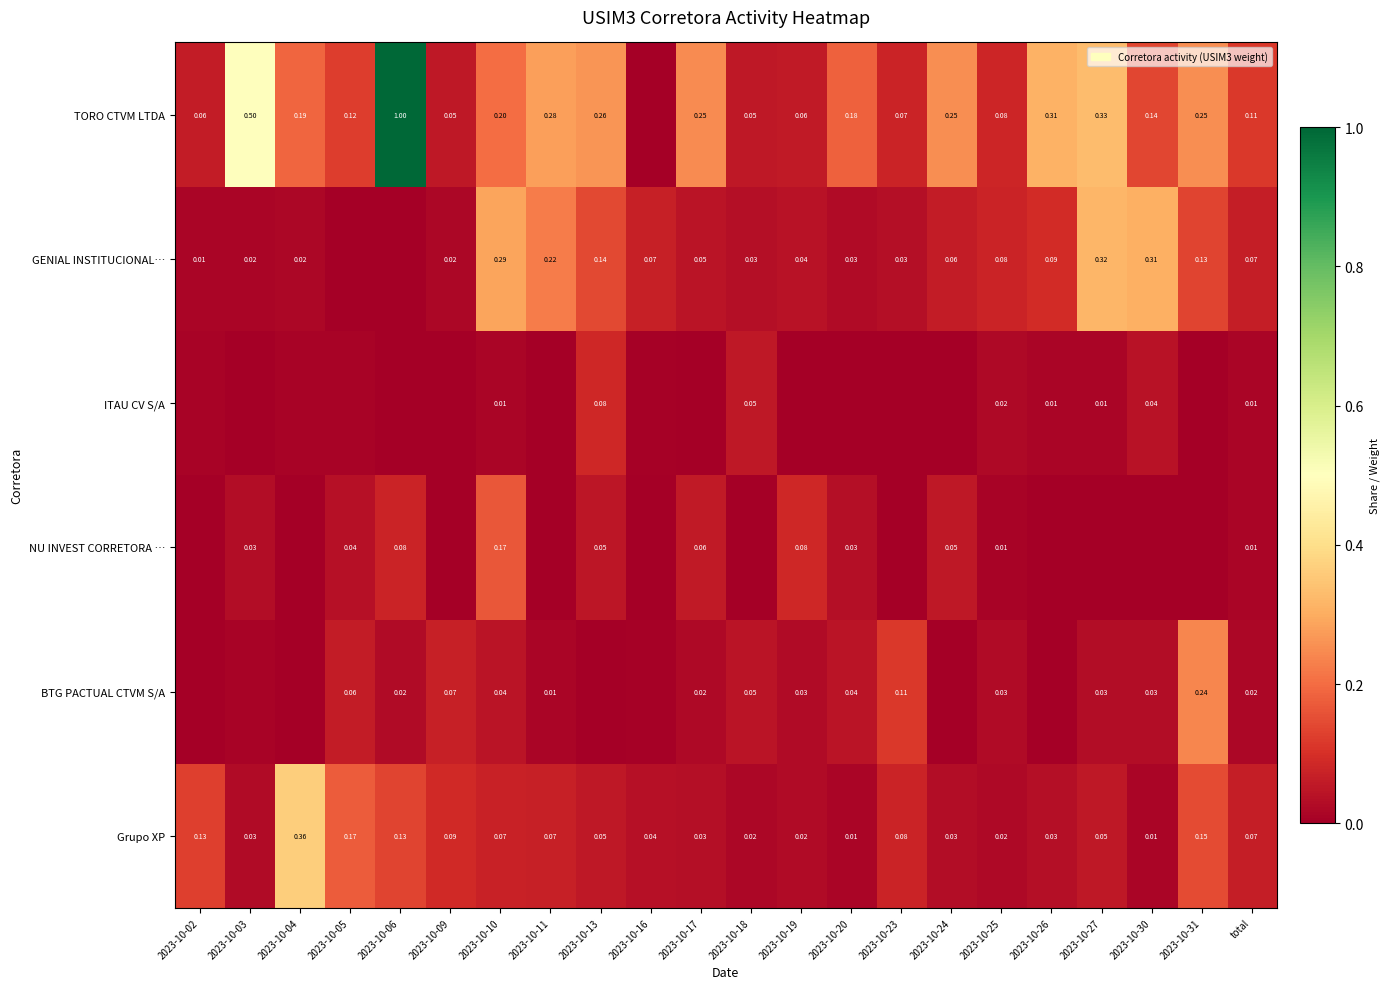

Is the value of TORO CTVM LTDA at 2023-10-25 greater than the value of BTG PACTUAL CTVM S/A at 2023-10-18?

Yes